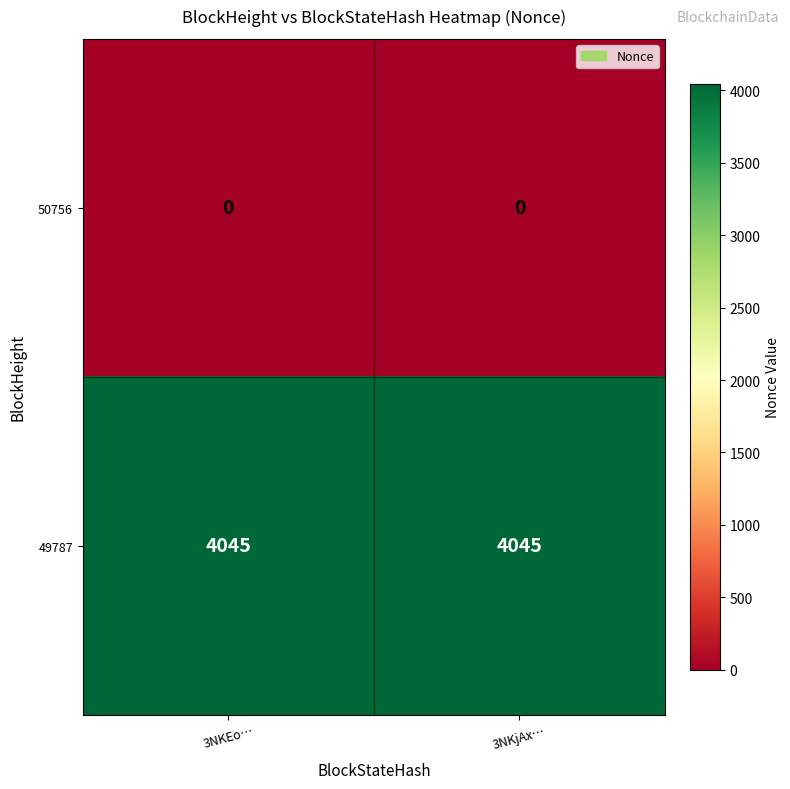

What is the approximate value of 49787 at 3NKEo…?

4045